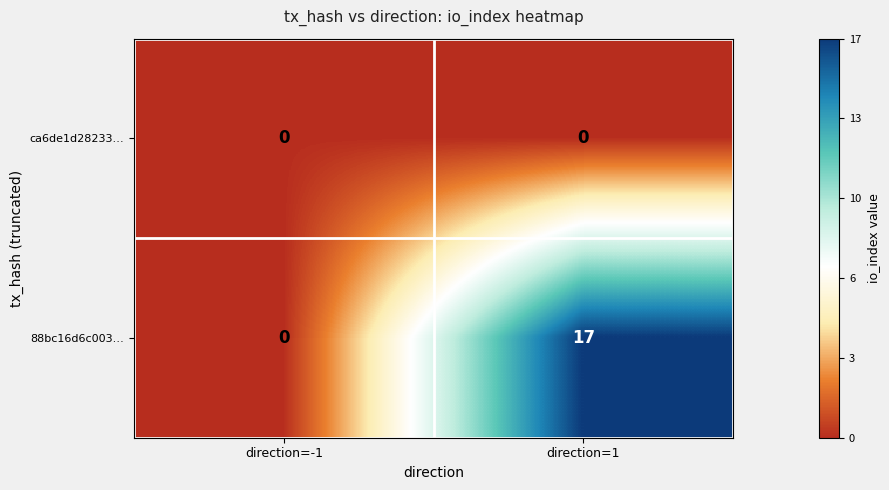

Rank the series at direction=1 from highest to lowest value.

88bc16d6c003…, ca6de1d28233…